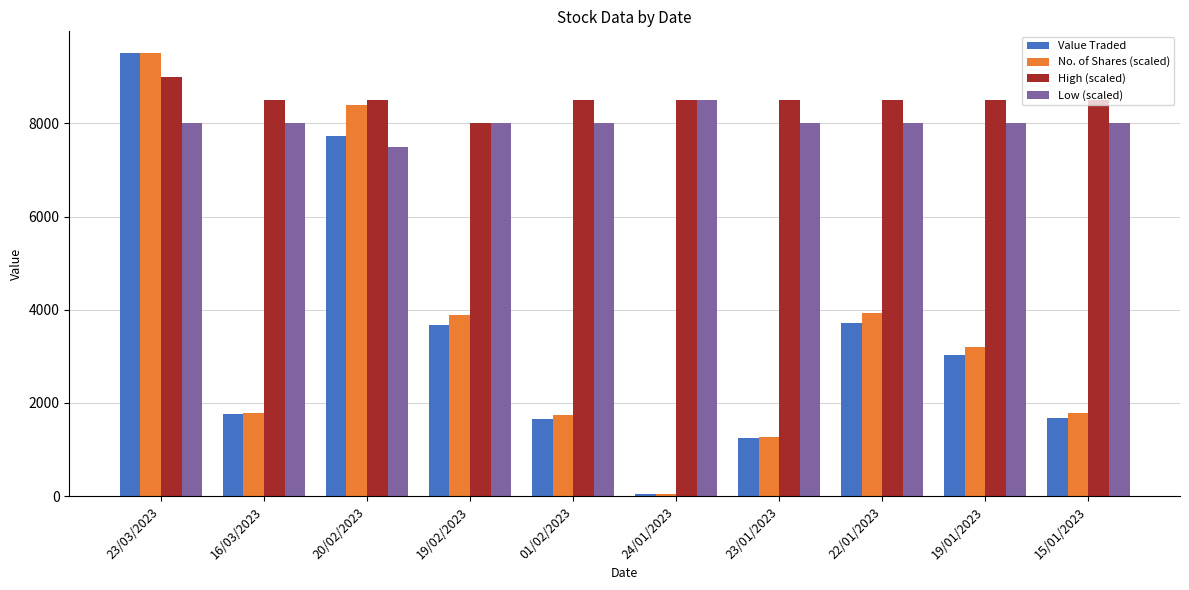

What is the average value of the No. of Shares (scaled) series?

3550.7